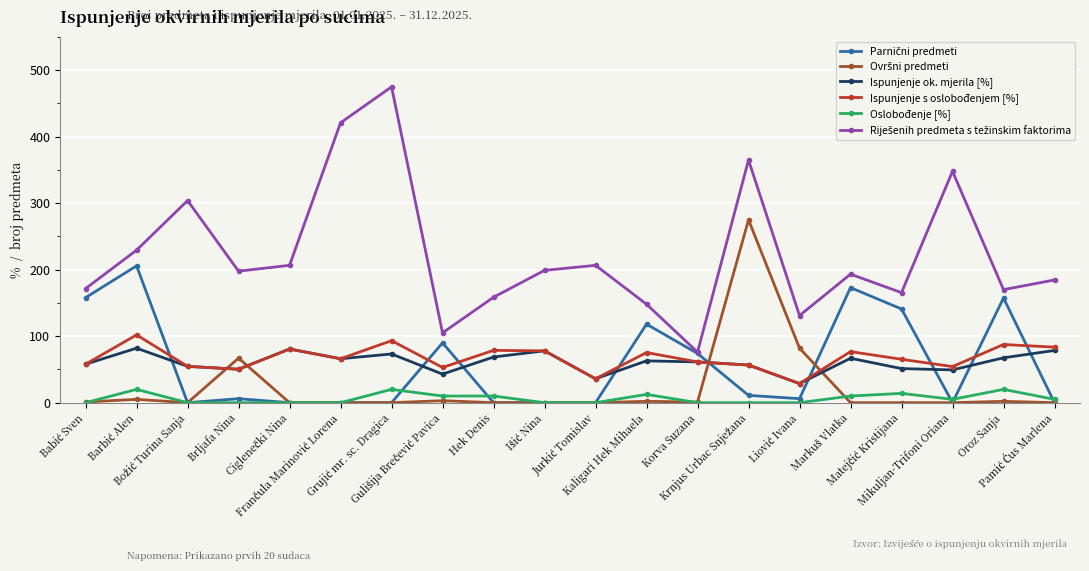

What is the maximum value shown in the chart?

475.0